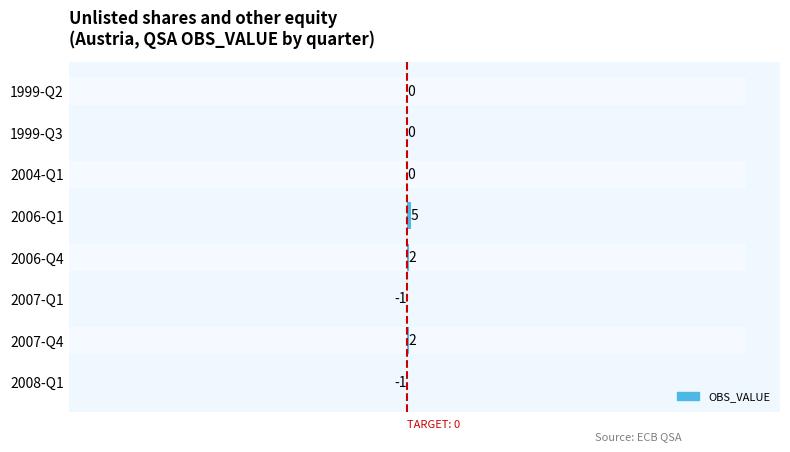

Where is the data nearest to the value 2?

2006-Q4